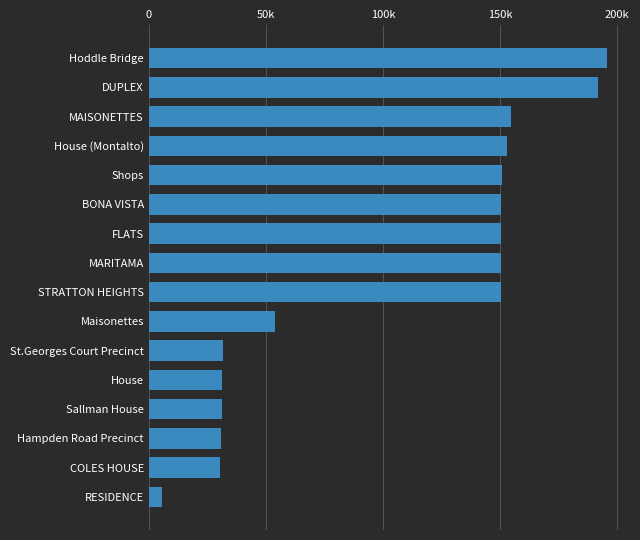

Are the bars grouped side by side (vs. stacked)?

No